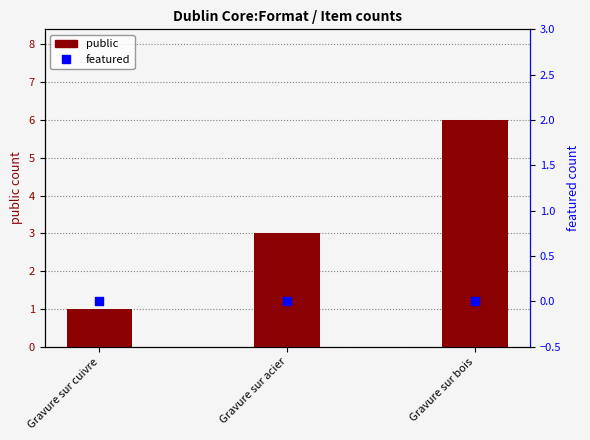

What is the total value across all series at Gravure sur acier?

3